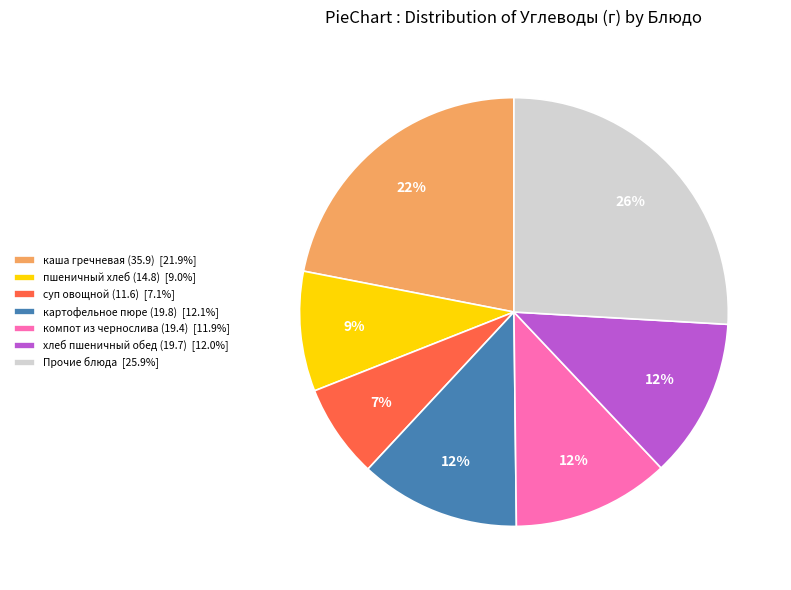

Combined, do хлеб пшеничный обед (19.7) [12.0%] and Прочие блюда [25.9%] account for over 50%?

No